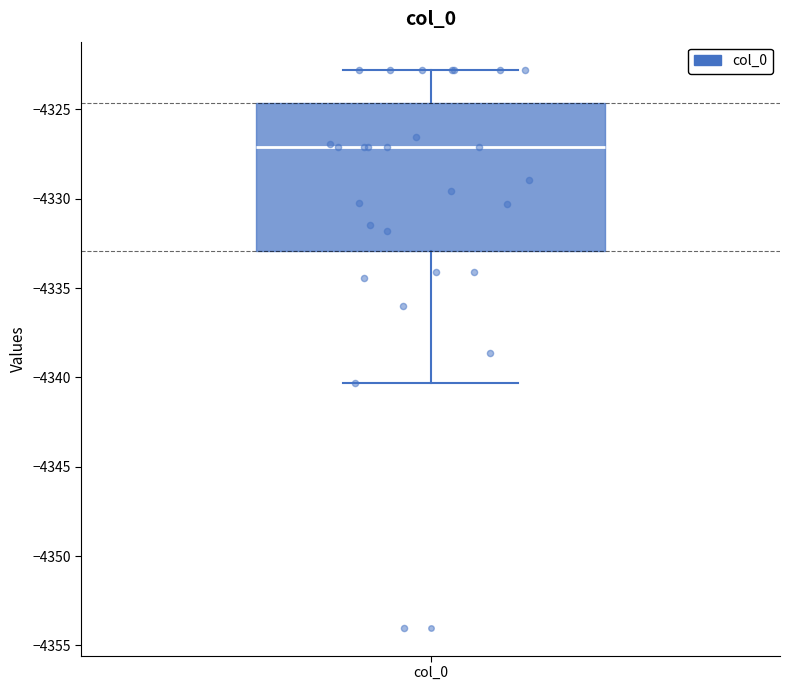

Transcribe this box plot: give where the median line is, the range the box spans, and where the two whiskers end, as read against the y-axis. The values are not printed on the chart, so give them approximately, as read against the axis.

median -4327.0, box -4333.0 to -4324.5, whiskers -4340.5 to -4323.0